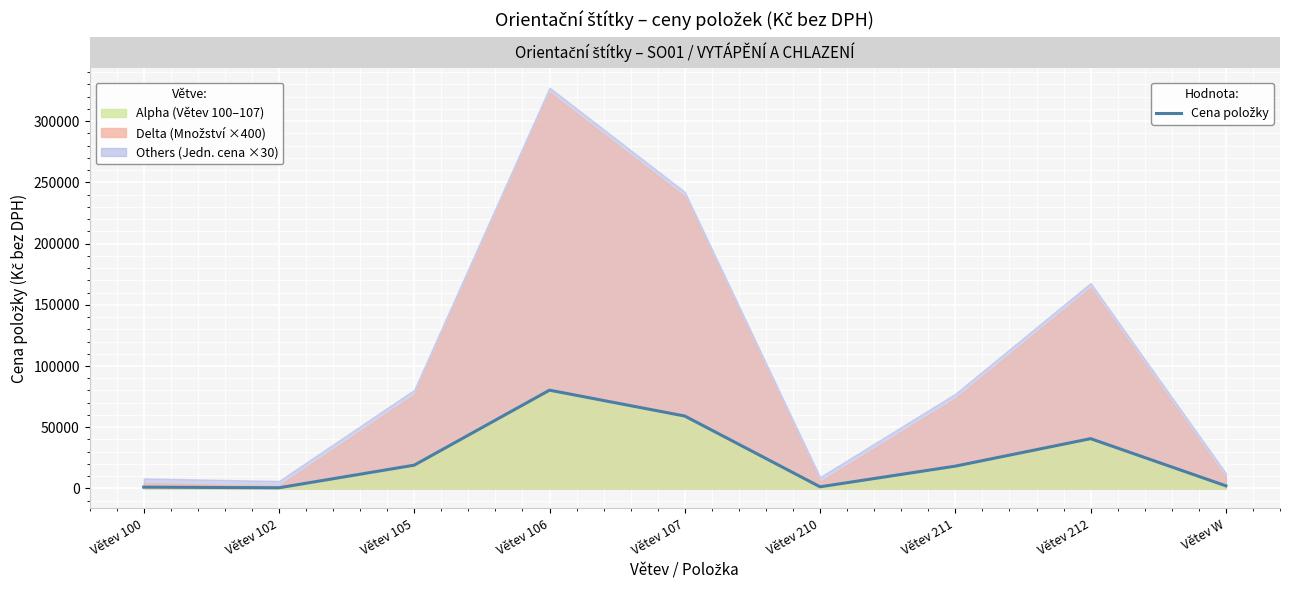

At which label does the data first exceed 18216?

Větev 105